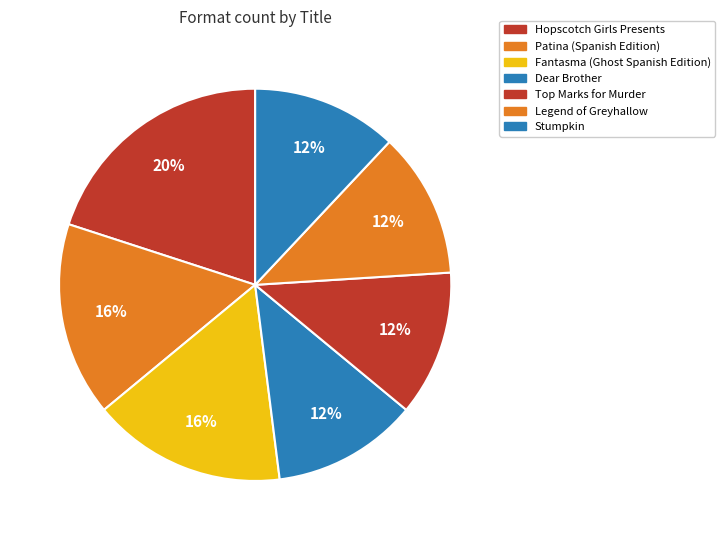

How many segments does this pie chart have?

7